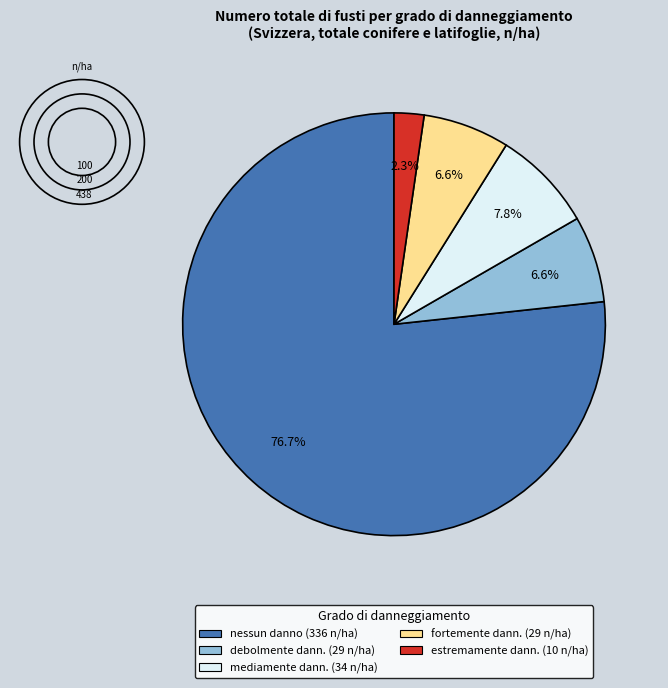

Is there any slice that represents more than half of the pie?

Yes